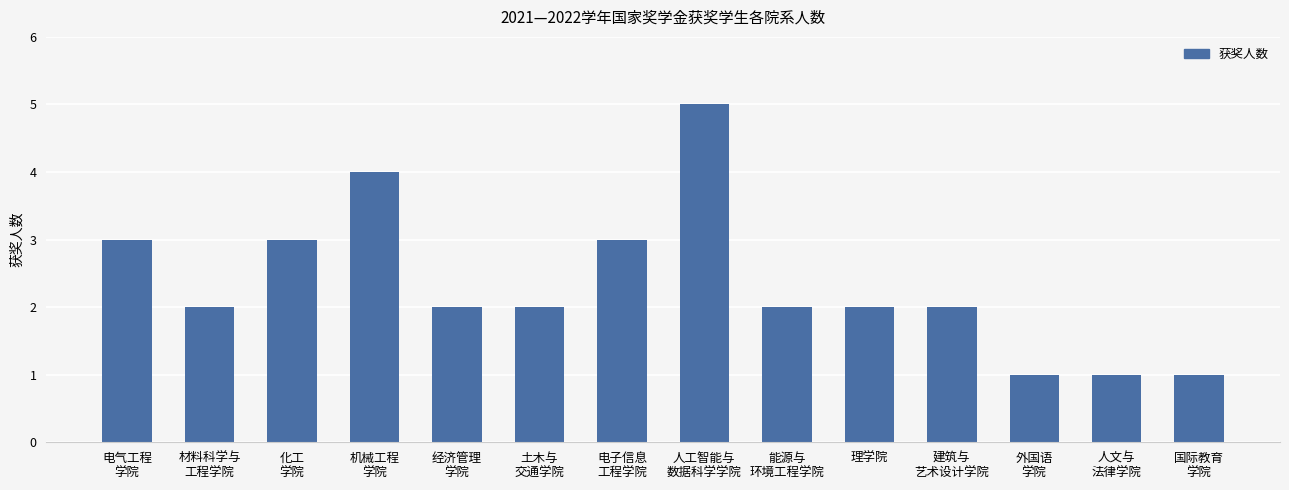

What is the approximate value at 材料科学与
工程学院?

2